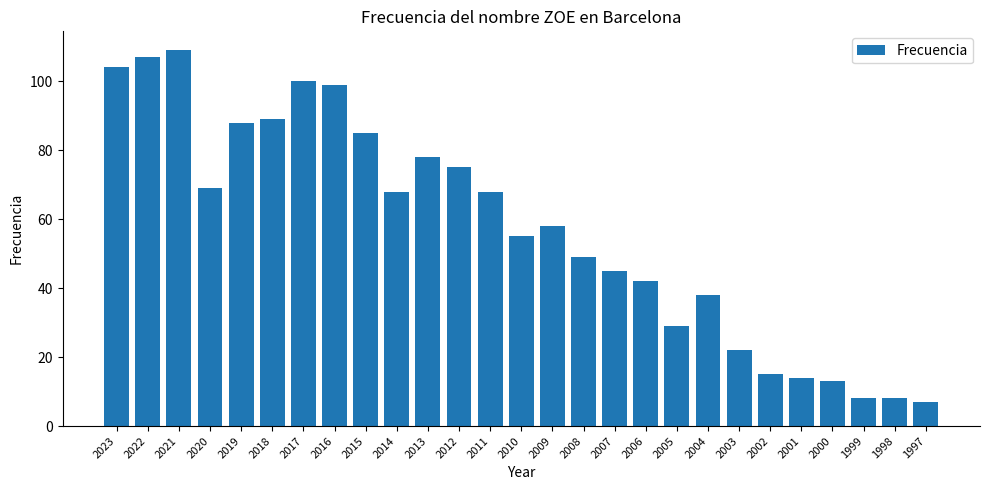

Read the value at 2018.

89